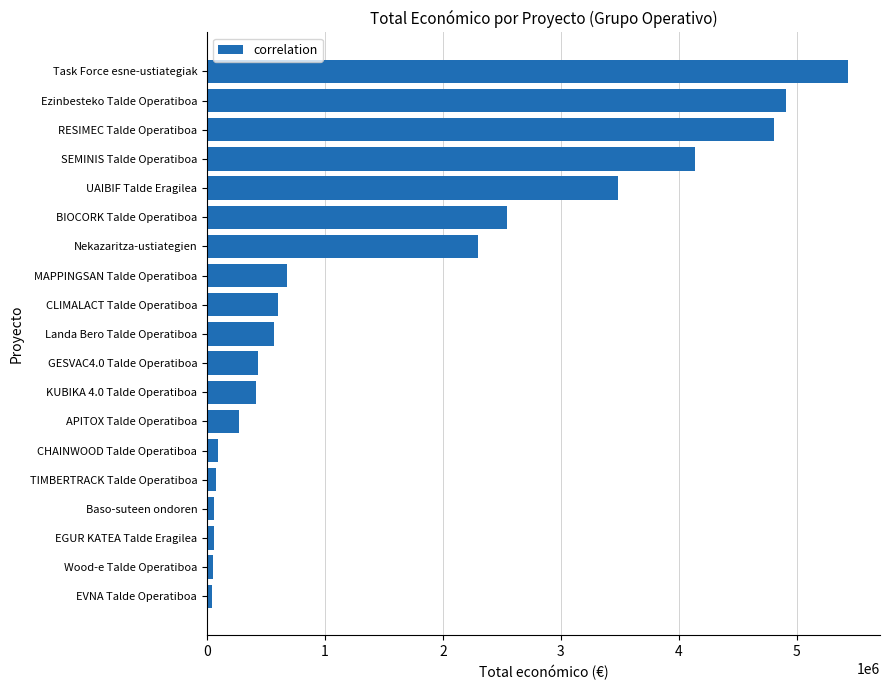

What is the smallest value displayed?

42072